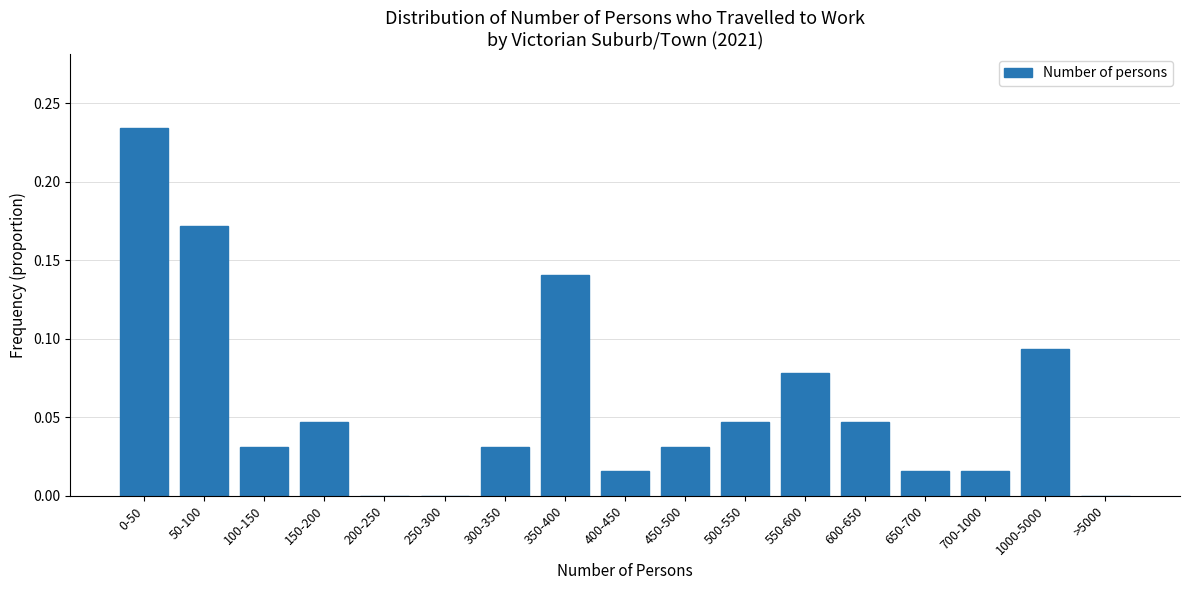

Between 200-250 and 300-350, which is larger?

300-350